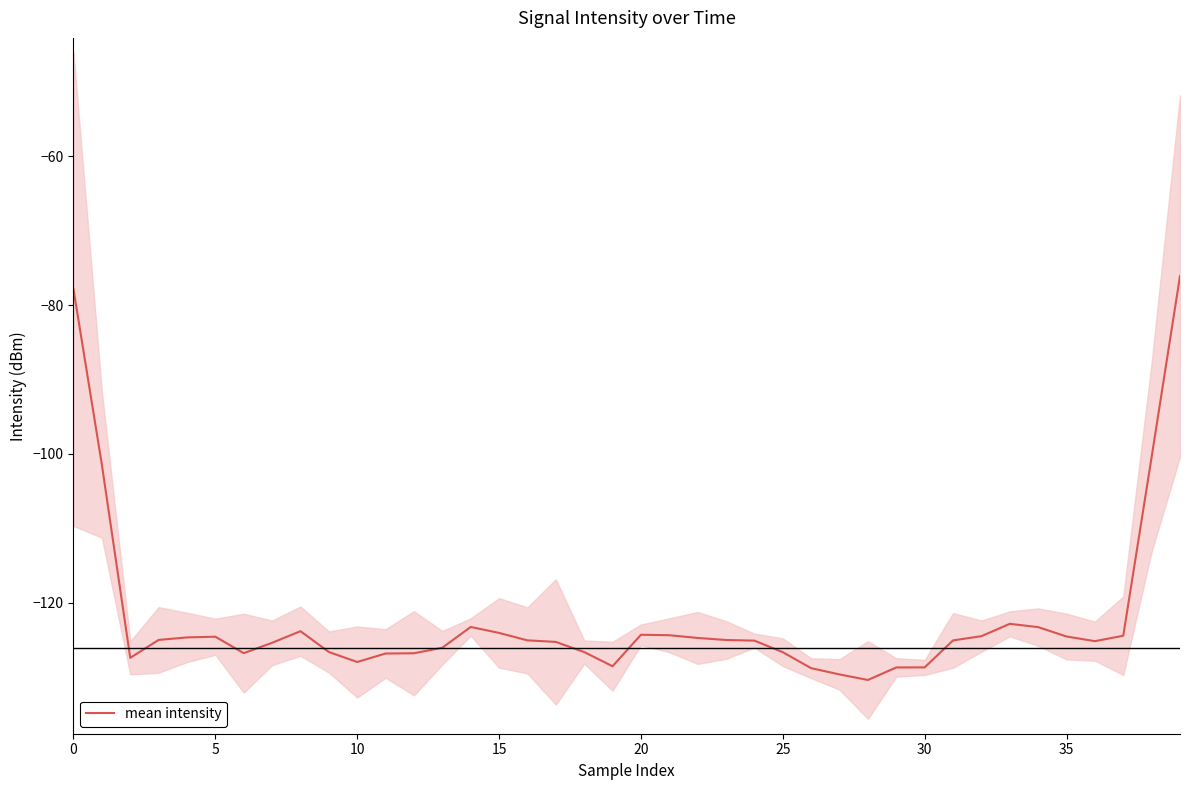

What is the sum of the values at 35 and 21?

-248.8